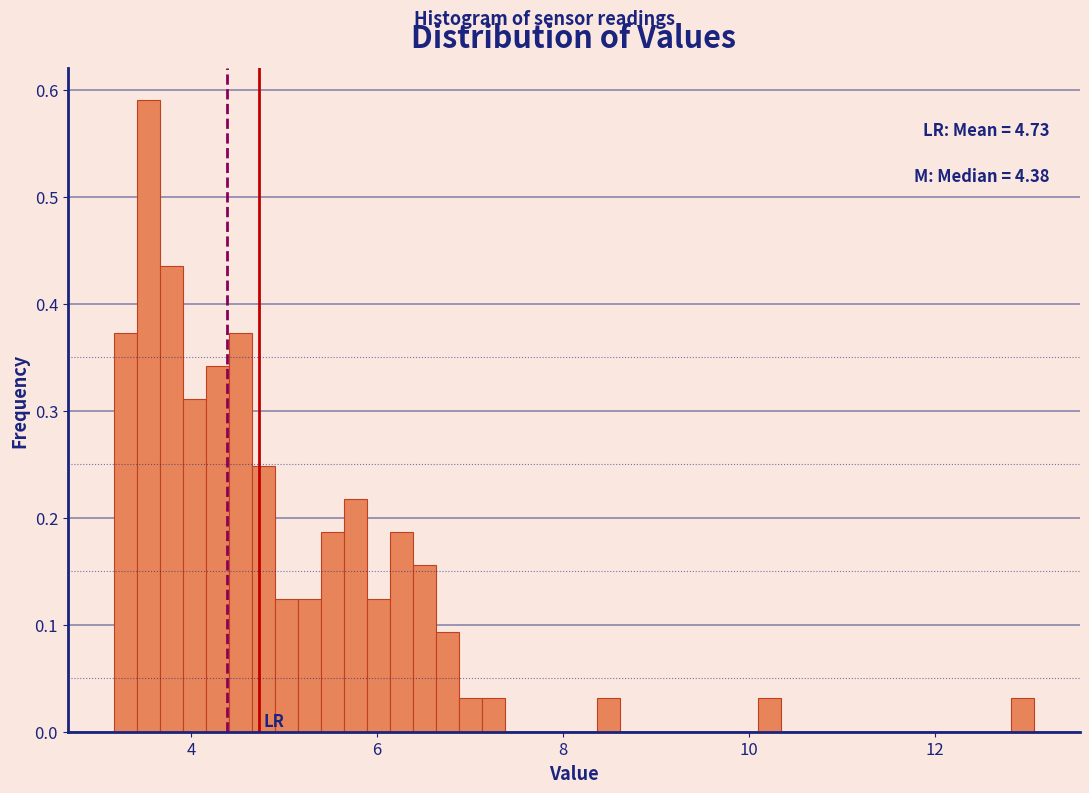

Around what value on the x-axis is the tallest bar? Give the approximate position of its centre, as read against the axis.

3.6